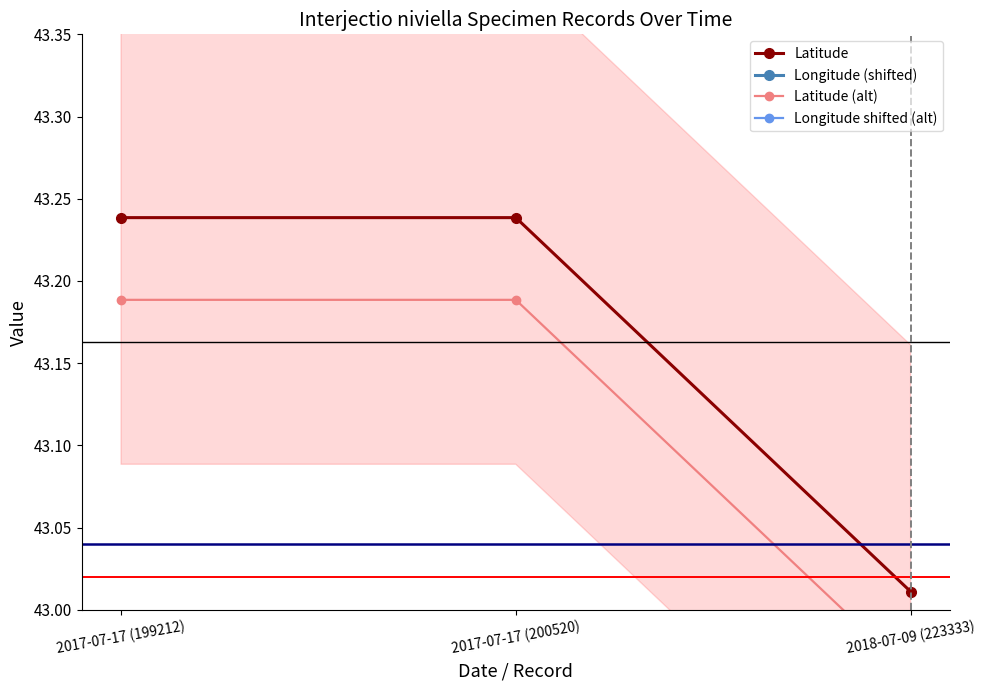

What are all the series names shown in the legend?

Latitude, Longitude (shifted), Latitude (alt), Longitude shifted (alt)